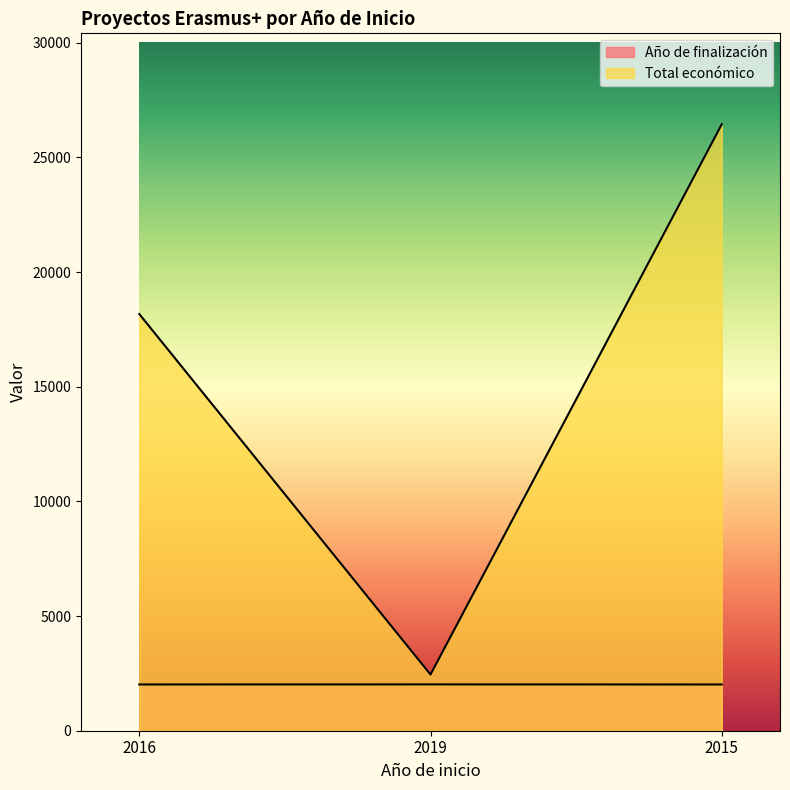

What are all the series names shown in the legend?

Año de finalización, Total económico